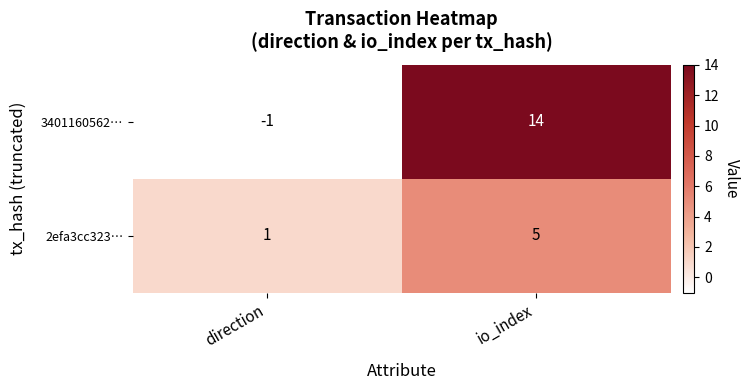

At how many categories does at least one series exceed 2?

1